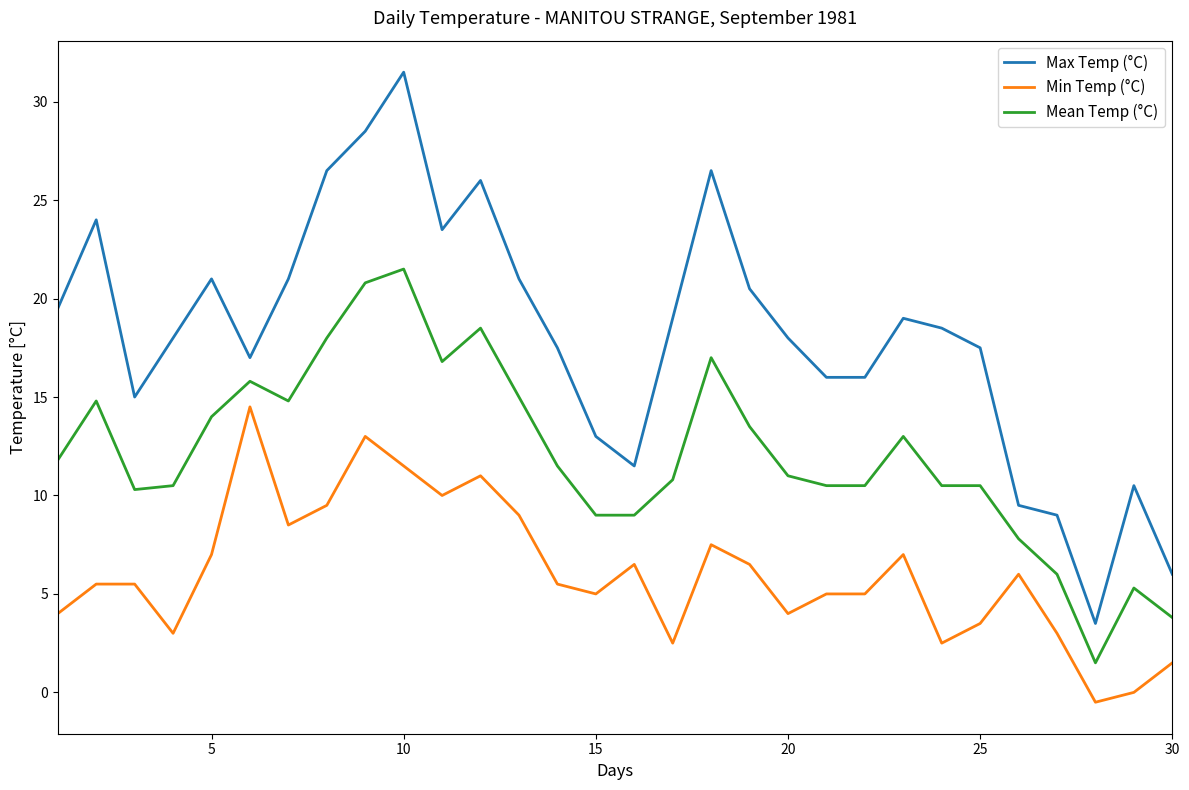

Rank the series by their average value, from highest to lowest.

Max Temp (°C), Mean Temp (°C), Min Temp (°C)